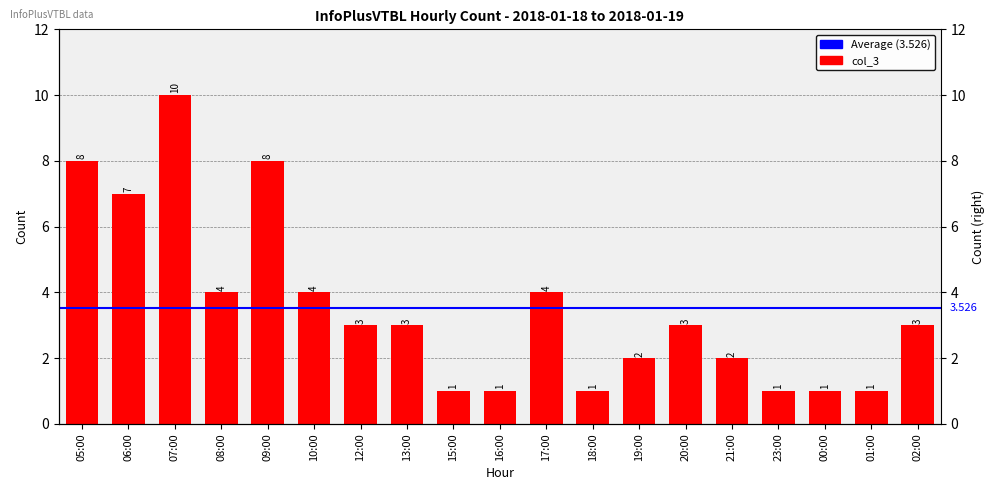

The chart shows a value of 6 at 17:00. True or false?

False